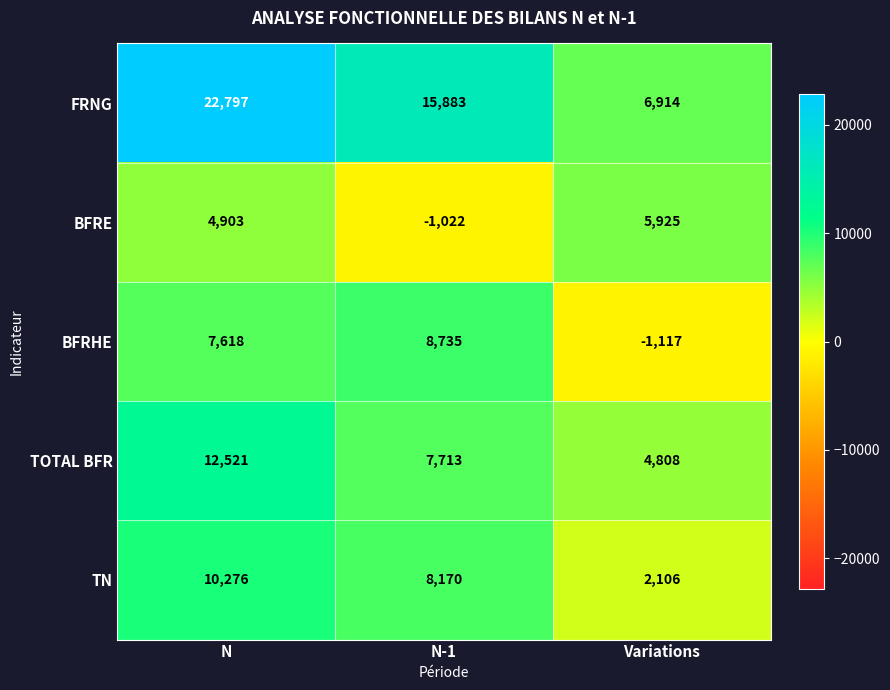

Is it true that TN equals 3293 at Variations?

False